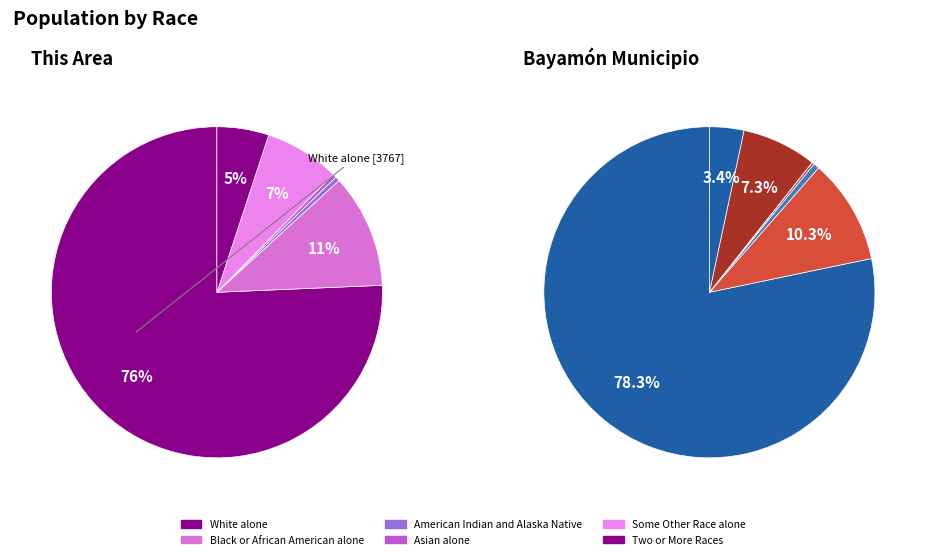

Which slice represents more than half of the pie?

White alone